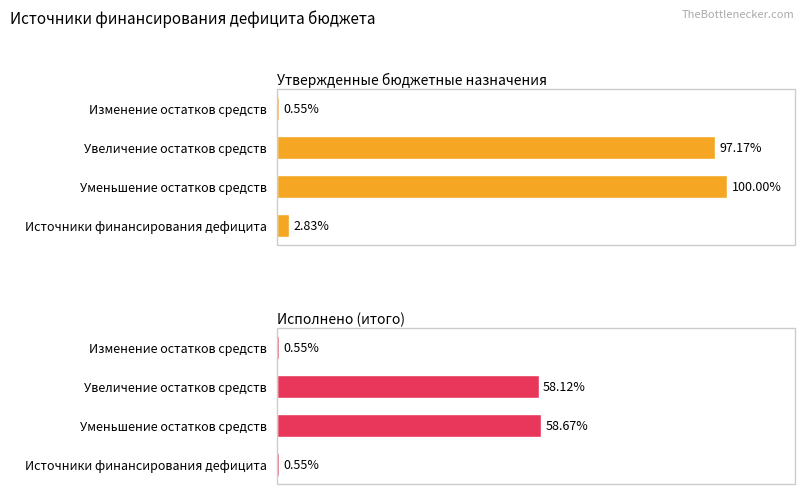

Rank the categories by Утвержденные бюджетные назначения value from highest to lowest.

Уменьшение остатков средств, Увеличение остатков средств, Источники финансирования дефицита, Изменение остатков средств